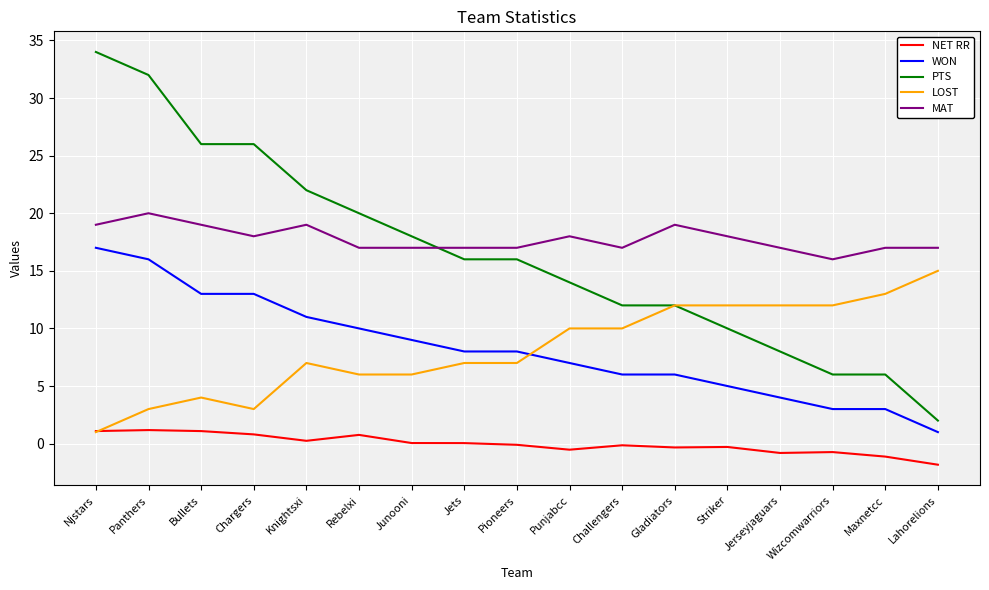

Does the chart have visible grid lines?

Yes